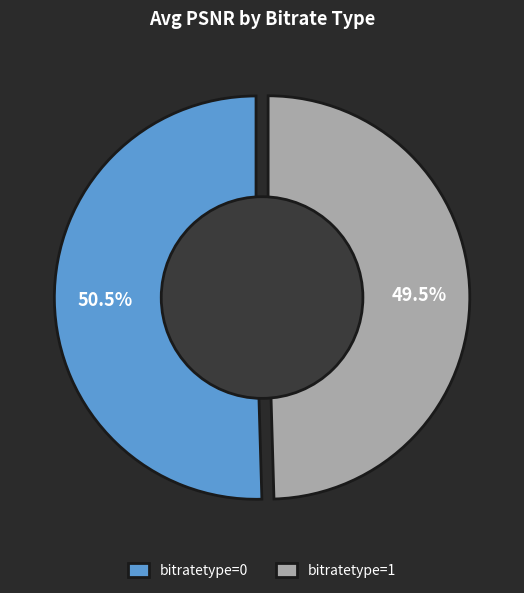

Which category has the smallest portion of the pie?

bitratetype=1